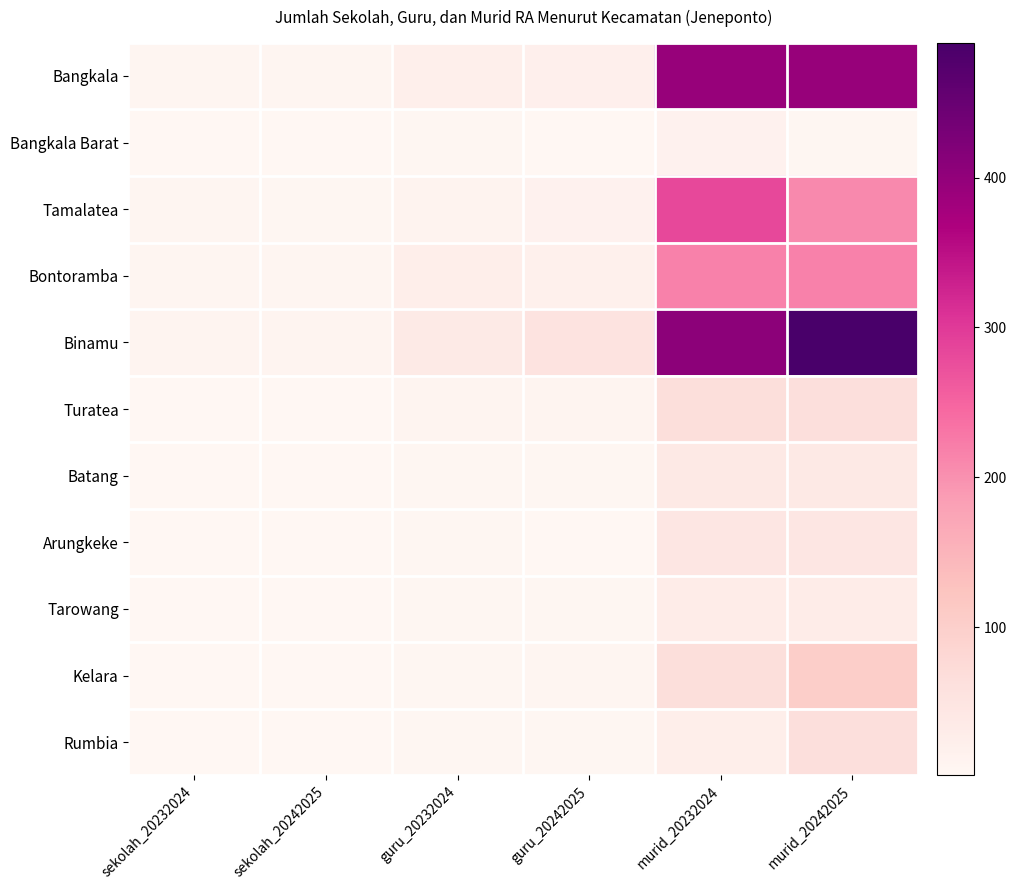

Reading right to left, list all the values displayed in this chart.

Bangkala: murid_20242025=393	murid_20232024=394	guru_20242025=21	guru_20232024=23	sekolah_20242025=5	sekolah_20232024=5
Bangkala Barat: murid_20242025=4	murid_20232024=15	guru_20242025=1	guru_20232024=3	sekolah_20242025=1	sekolah_20232024=1
Tamalatea: murid_20242025=208	murid_20232024=282	guru_20242025=15	guru_20232024=12	sekolah_20242025=4	sekolah_20232024=5
Bontoramba: murid_20242025=217	murid_20232024=217	guru_20242025=19	guru_20232024=25	sekolah_20242025=5	sekolah_20232024=5
Binamu: murid_20242025=490	murid_20232024=407	guru_20242025=53	guru_20232024=36	sekolah_20242025=10	sekolah_20232024=9
Turatea: murid_20242025=64	murid_20232024=65	guru_20242025=8	guru_20232024=8	sekolah_20242025=2	sekolah_20232024=2
Batang: murid_20242025=38	murid_20232024=38	guru_20242025=3	guru_20232024=4	sekolah_20242025=1	sekolah_20232024=1
Arungkeke: murid_20242025=46	murid_20232024=46	guru_20242025=2	guru_20232024=3	sekolah_20242025=1	sekolah_20232024=1
Tarowang: murid_20242025=30	murid_20232024=30	guru_20242025=3	guru_20232024=4	sekolah_20242025=1	sekolah_20232024=1
Kelara: murid_20242025=104	murid_20232024=65	guru_20242025=6	guru_20232024=4	sekolah_20242025=2	sekolah_20232024=2
Rumbia: murid_20242025=64	murid_20232024=25	guru_20242025=4	guru_20232024=3	sekolah_20242025=1	sekolah_20232024=1